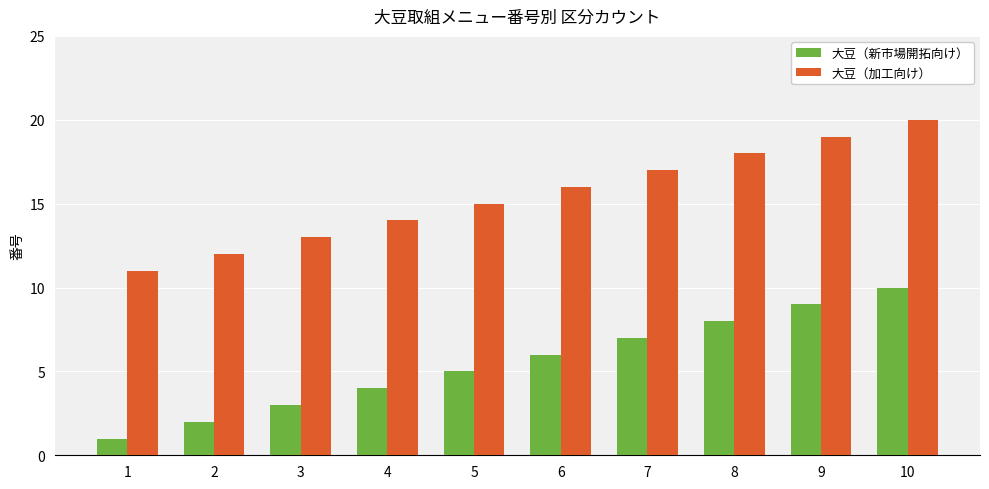

Which series has the largest total across all categories?

大豆（加工向け）